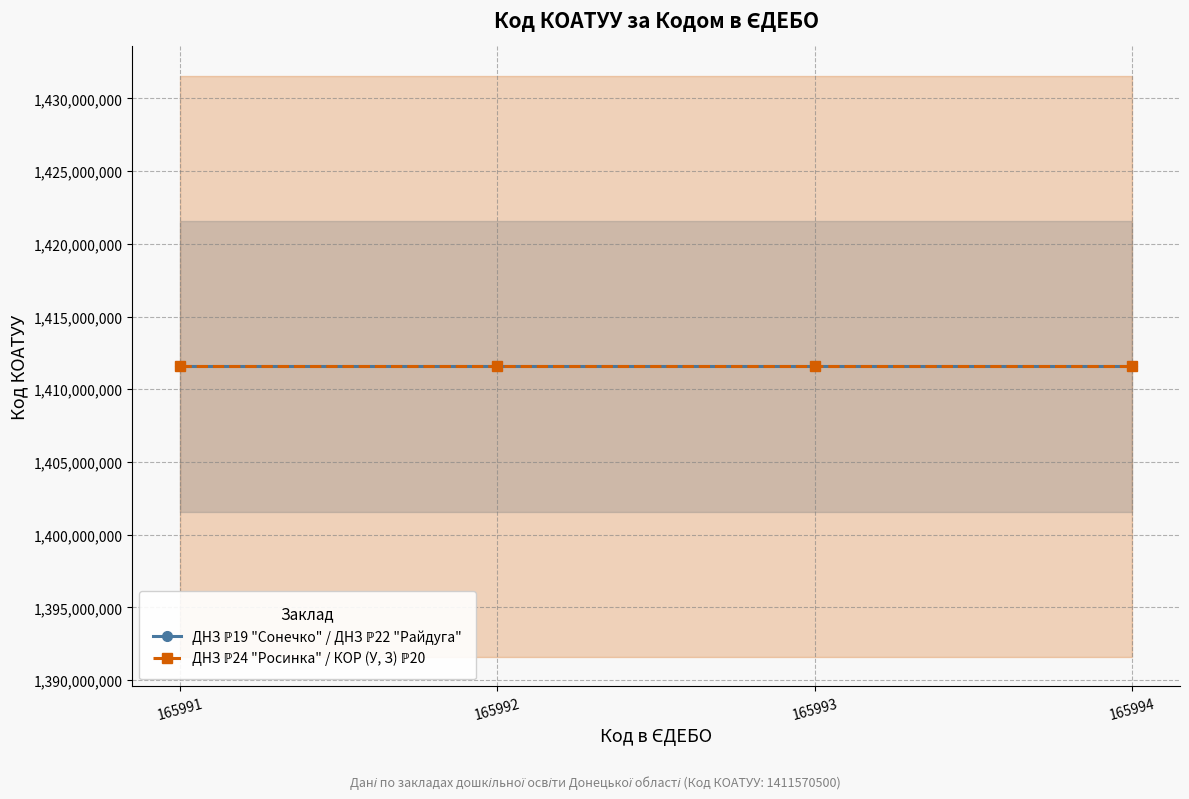

Between 1 and 2, which is larger?

1